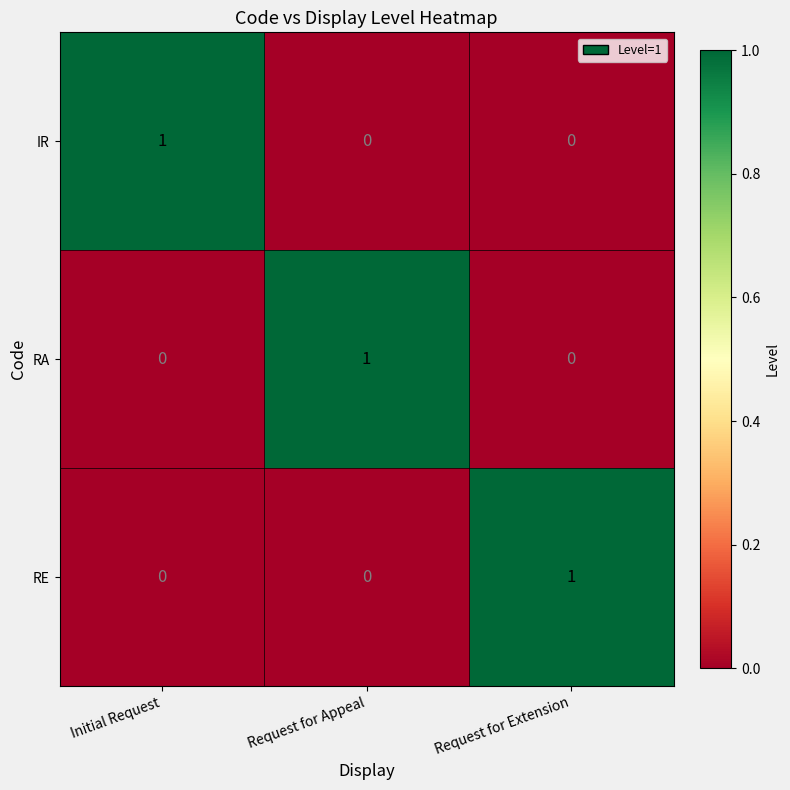

At how many categories does at least one series exceed 0?

3